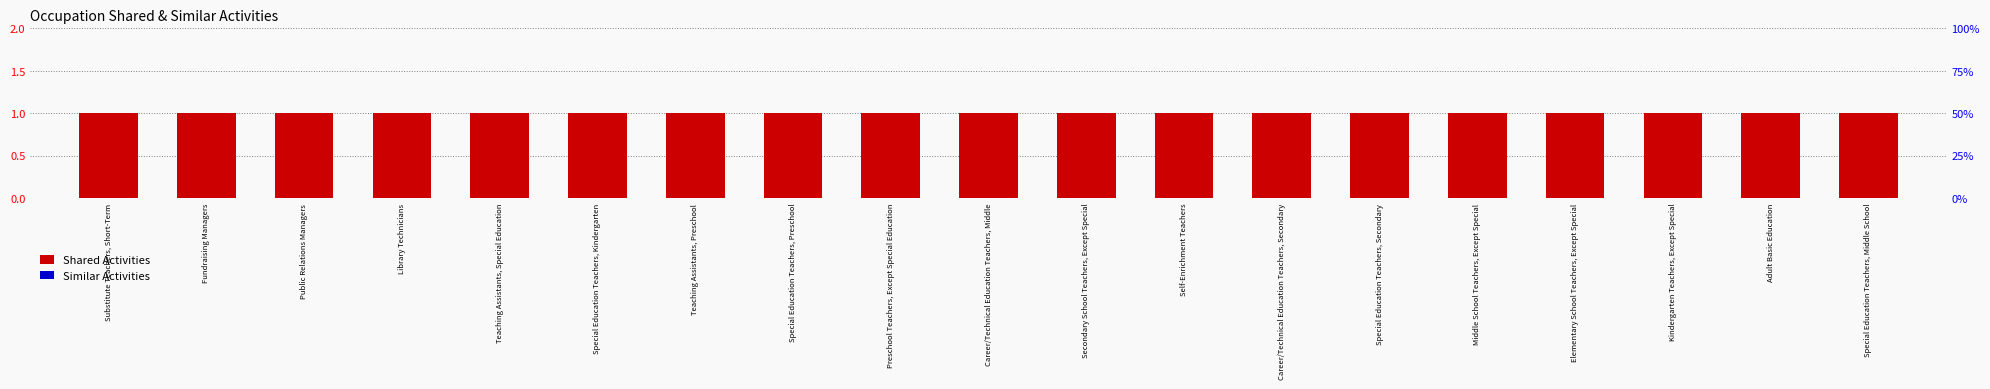

How many bars are there in total?

38